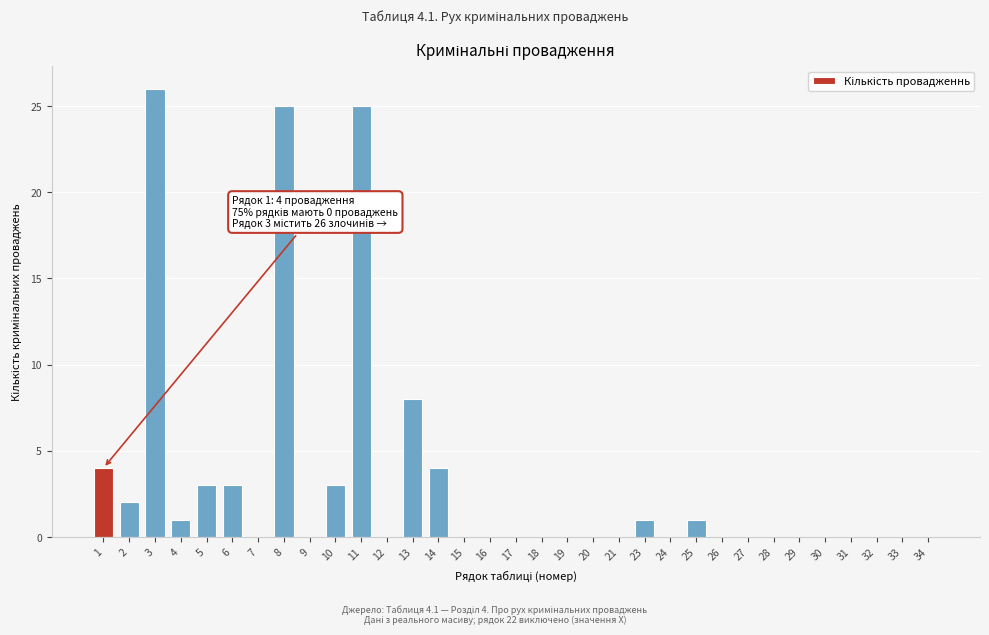

What is the sum of all values?

106